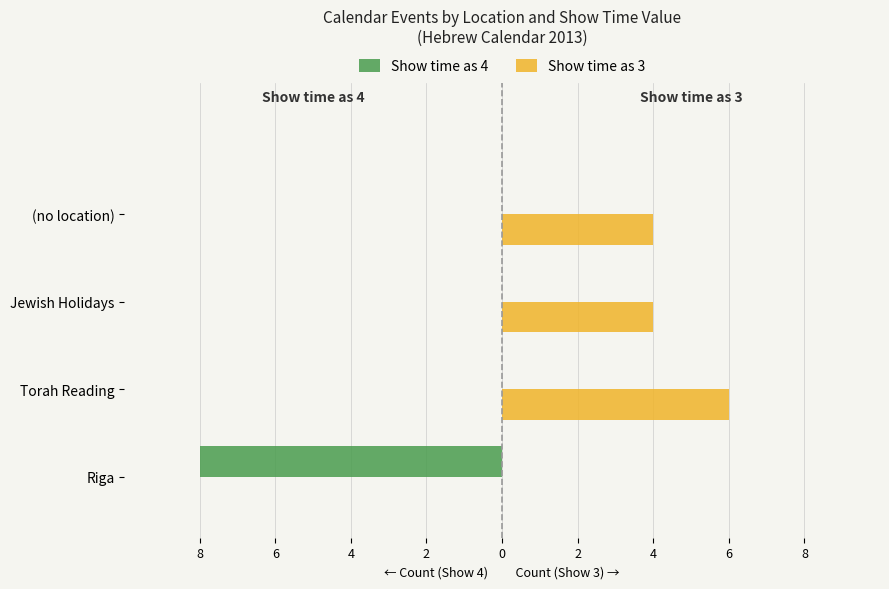

What are all the series names shown in the legend?

Show time as 4, Show time as 3